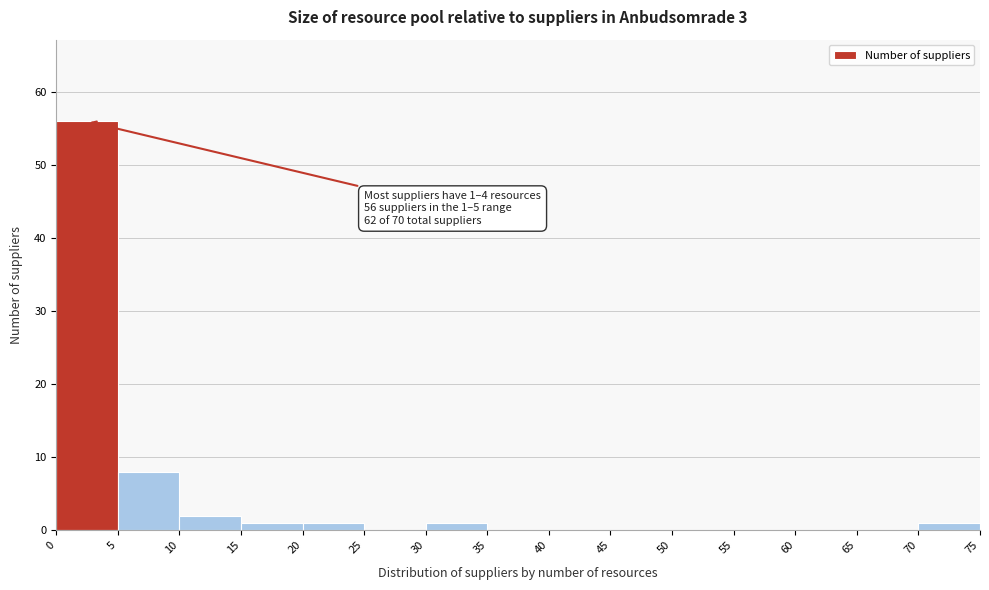

Which range on the x-axis has the tallest bar?

0 to 5